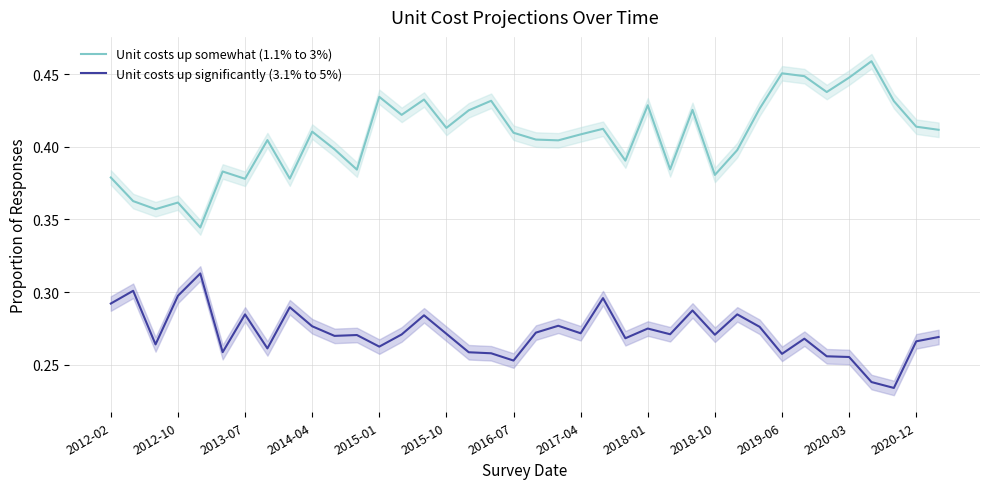

True or false: Unit costs up somewhat (1.1% to 3%) and Unit costs up significantly (3.1% to 5%) intersect in this chart.

False